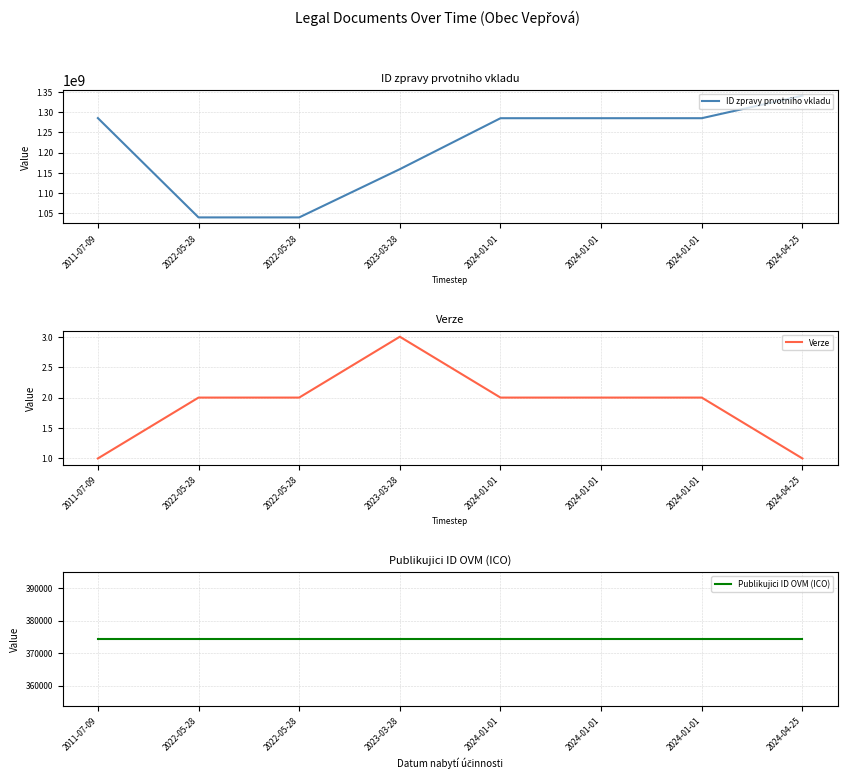

Where is the first local maximum for Verze?

2023-03-28